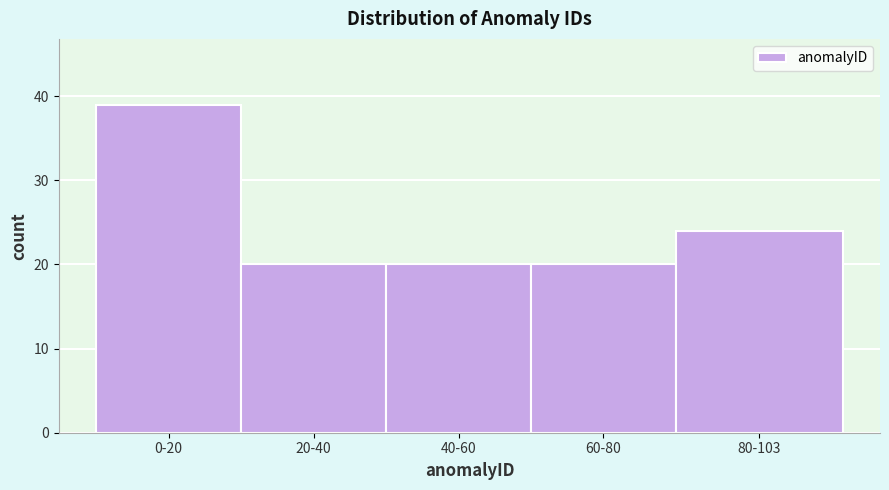

Reading left to right, extract all data points from this chart.

39	20	20	20	24